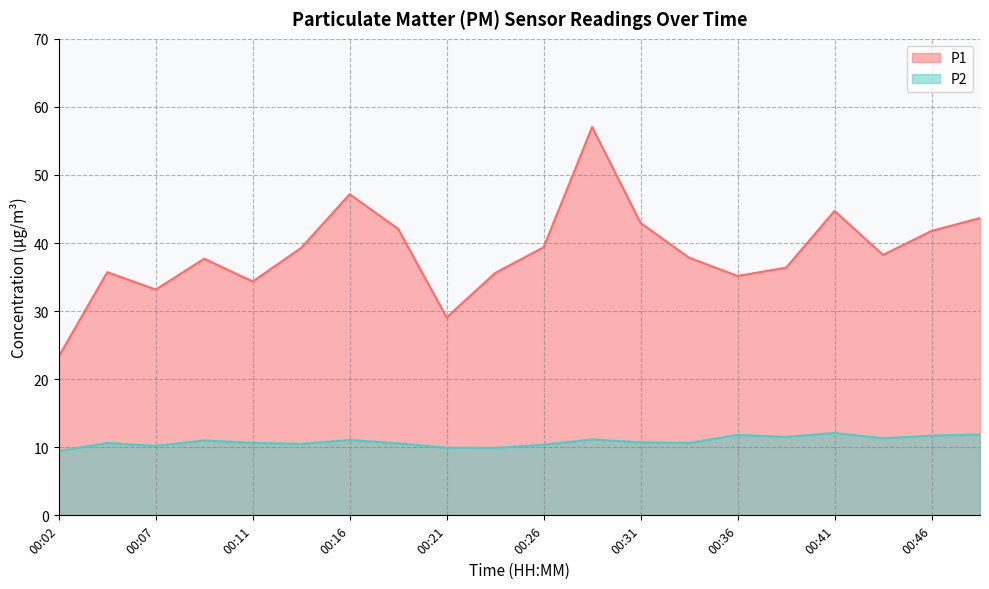

What value does the P1 series have at 00:07?

33.2